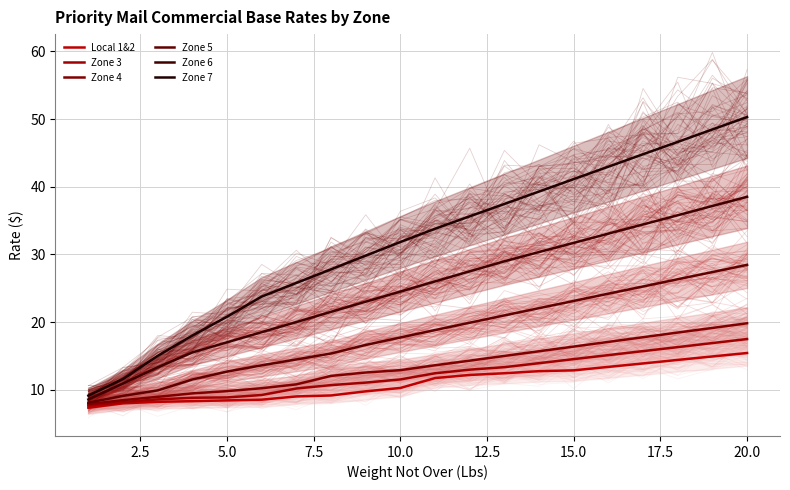

Rank the series at 12.5 from lowest to highest value.

Local 1&2, Zone 3, Zone 4, Zone 5, Zone 6, Zone 7